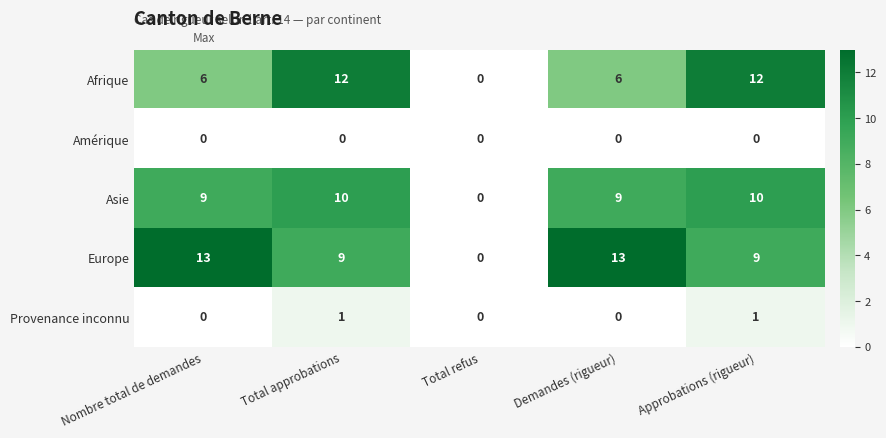

Count the Afrique values in the range 6 to 12.

4